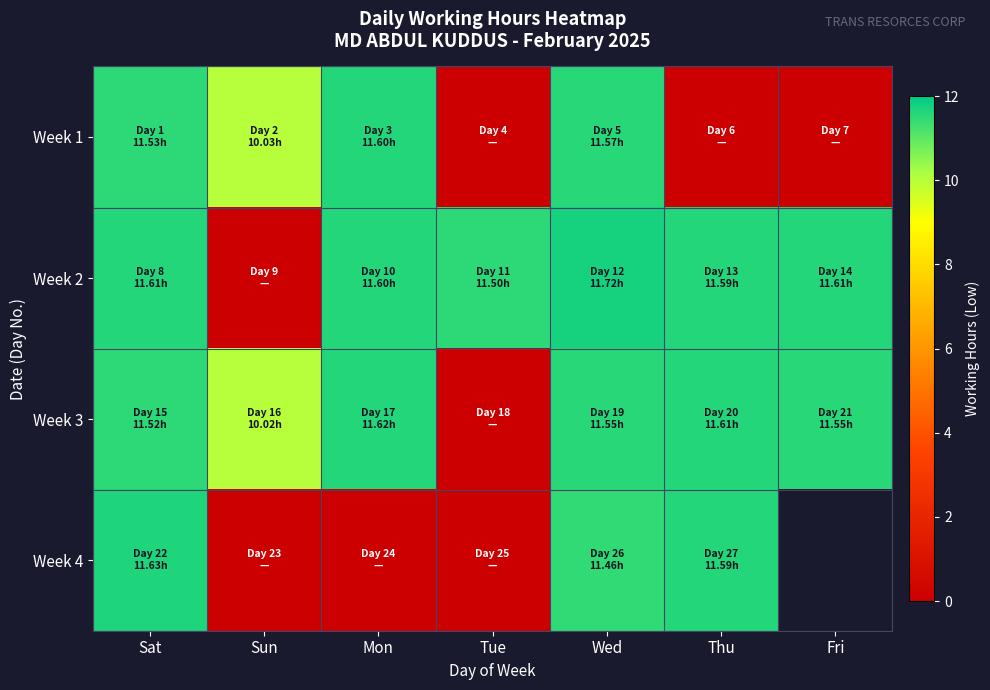

At which category is the sum across all series the highest?

Wed